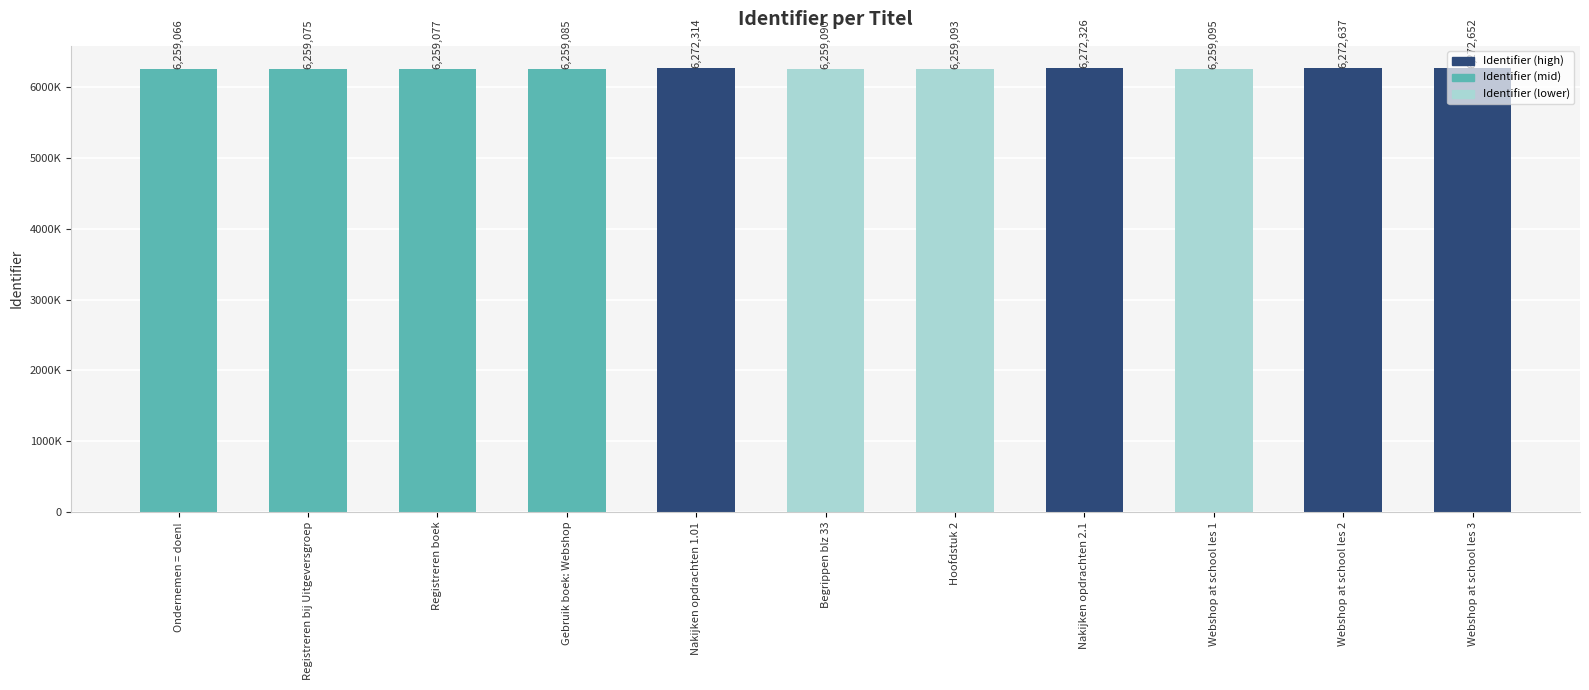

Does the chart contain stacked bars?

No